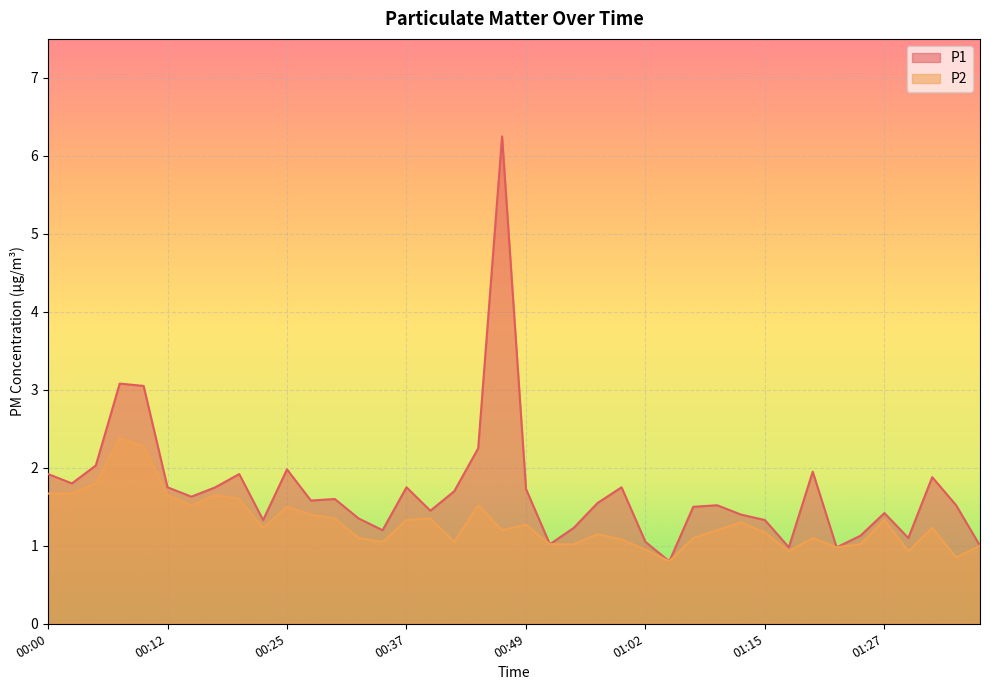

True or false: P1 and P2 cross at least once.

False